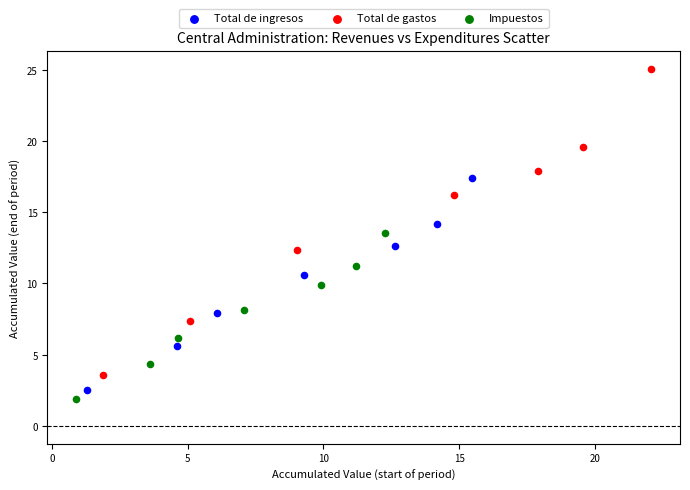

Which series reaches the maximum Y coordinate?

Total de gastos